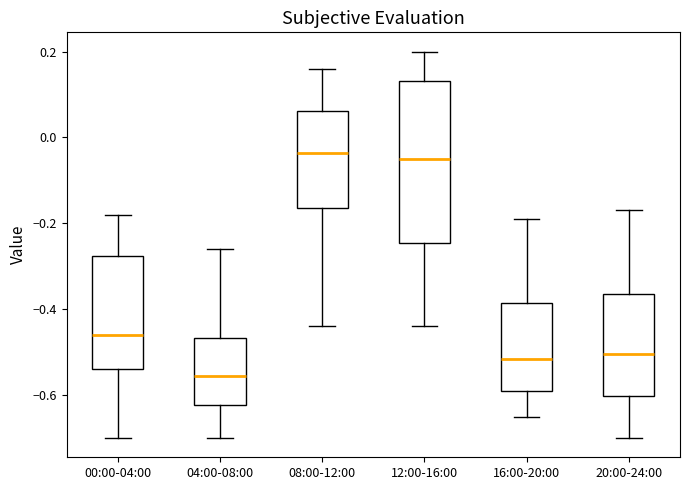

Reading left to right, read every box against the y-axis: the position of its median line, the range the box covers, and the ends of its whiskers. The values are not printed on the chart, so give them approximately, as read against the axis.

00:00-04:00: median -0.46, box -0.54 to -0.28, whiskers -0.70 to -0.18
04:00-08:00: median -0.56, box -0.62 to -0.46, whiskers -0.70 to -0.26
08:00-12:00: median -0.04, box -0.16 to 0.06, whiskers -0.44 to 0.16
12:00-16:00: median -0.04, box -0.24 to 0.14, whiskers -0.44 to 0.20
16:00-20:00: median -0.52, box -0.58 to -0.38, whiskers -0.64 to -0.18
20:00-24:00: median -0.50, box -0.60 to -0.36, whiskers -0.70 to -0.16